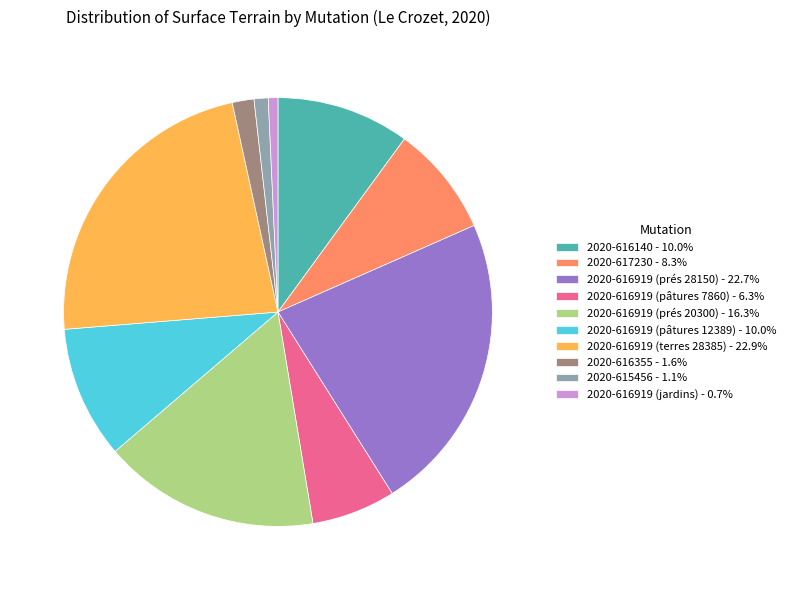

How many segments does this pie chart have?

10